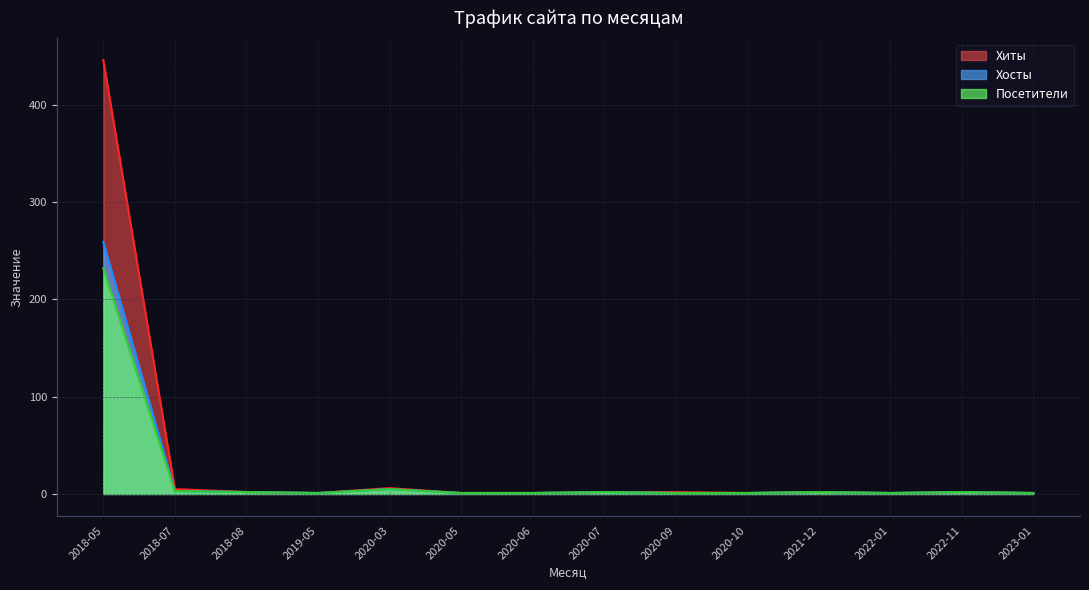

List the series in order of their peak value, lowest first.

Посетители, Хосты, Хиты